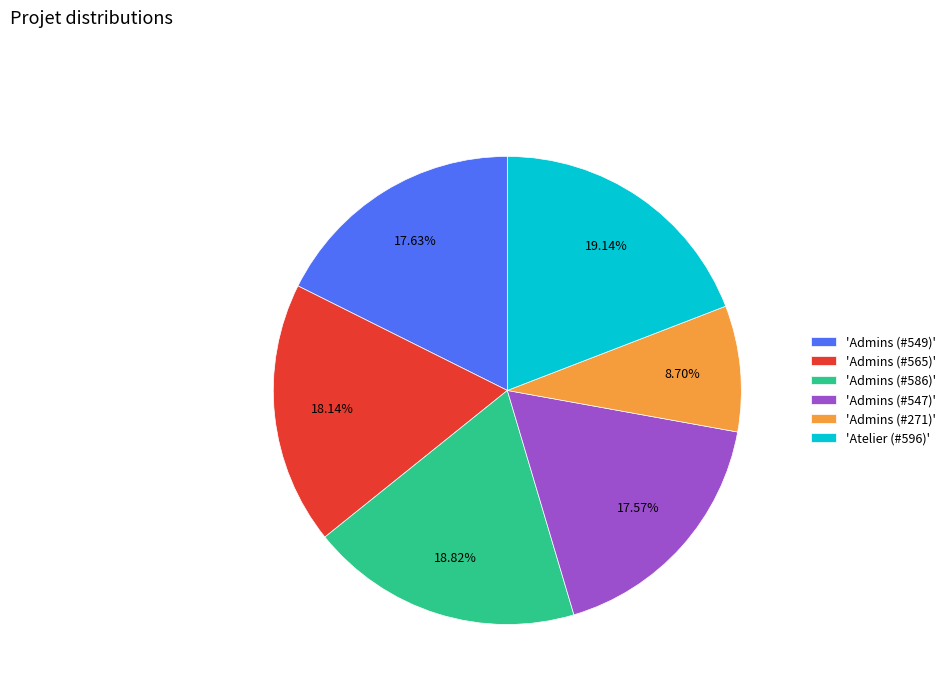

Is the sum of 'Atelier (#596)' and 'Admins (#586)' greater than half?

No